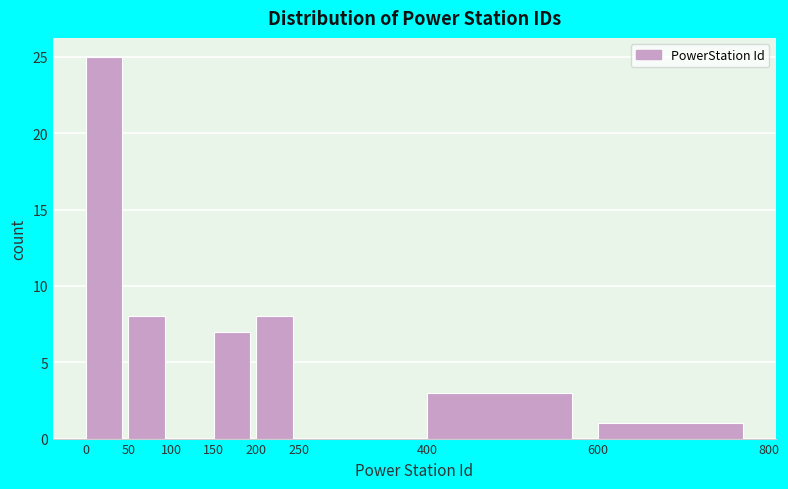

Reading left to right, list every bar in this chart as the range it spans on the x-axis followed by its height. The values are not printed on the chart, so give them approximately, as read against the axis.

0 to 50: 25
50 to 100: 8
100 to 150: 0
150 to 200: 7
200 to 250: 8
250 to 400: 0
400 to 600: 3
600 to 800: 1